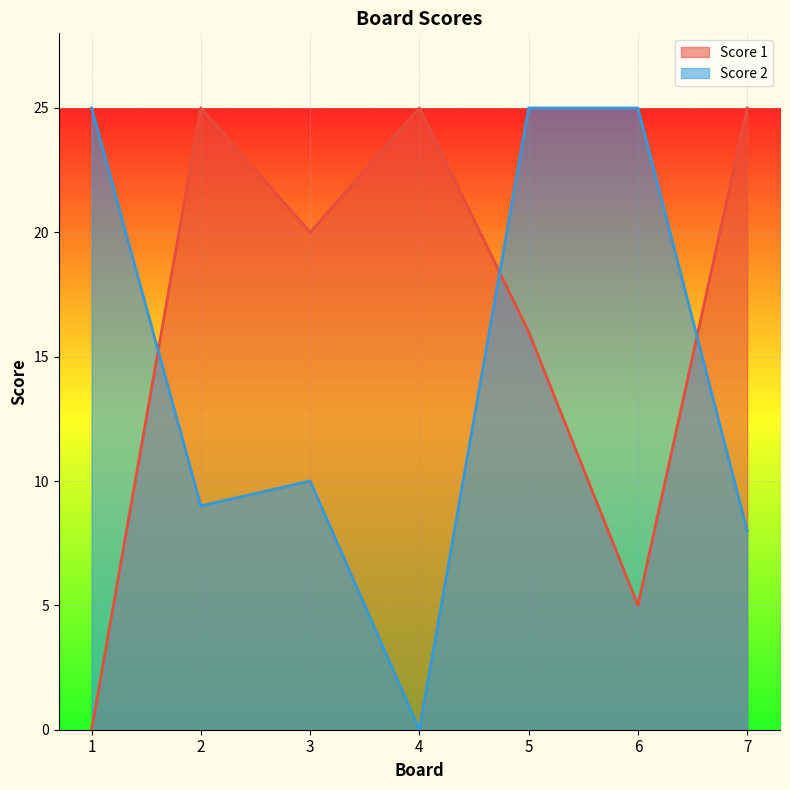

How many interior local valleys does the Score 1 series have?

2